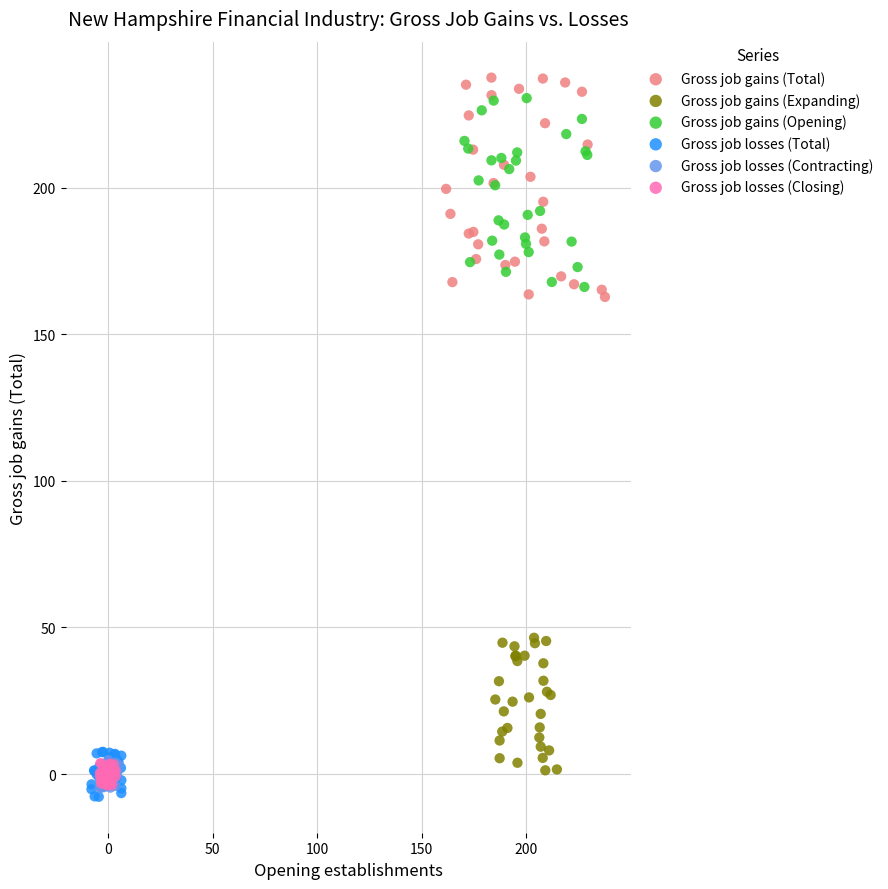

Which series has the widest spread of Y values?

Gross job gains (Total)